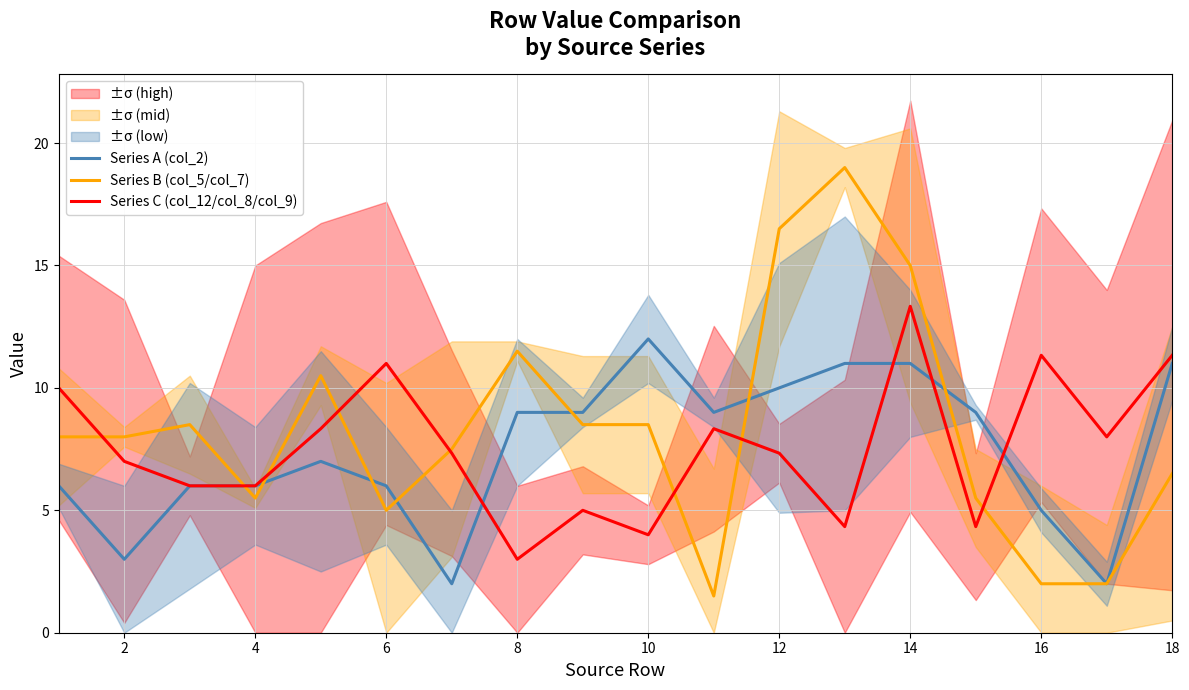

List the series in order of their peak value, lowest first.

Series A (col_2), Series C (col_12/col_8/col_9), Series B (col_5/col_7)